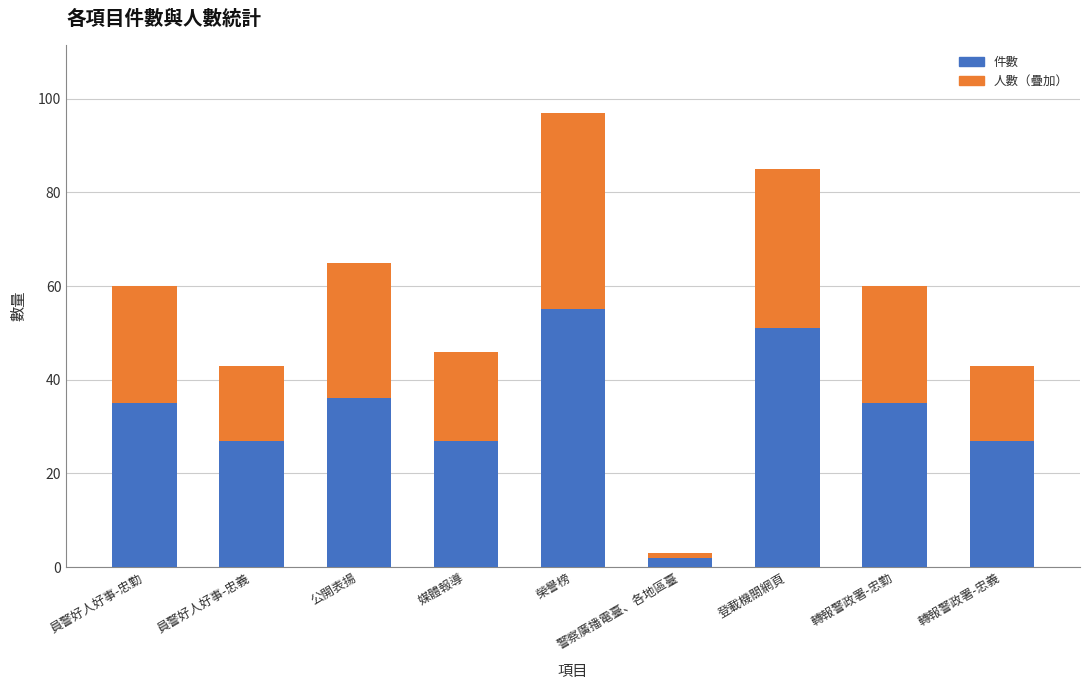

How many categories are shown in the chart?

9